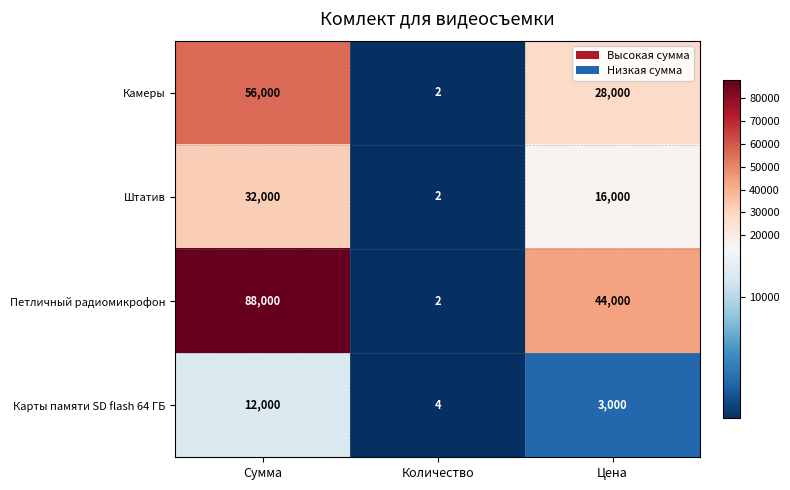

Which category has the highest value across all series?

Сумма